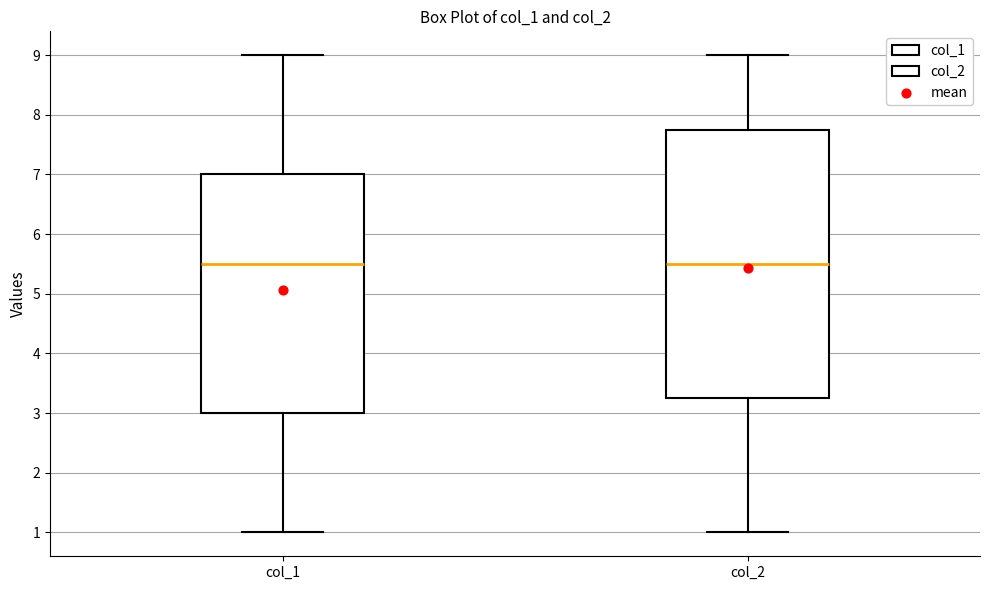

Where does the lower whisker of the box for col_2 end on the y-axis? The values are not printed on the chart, so give them approximately, as read against the axis.

1.0